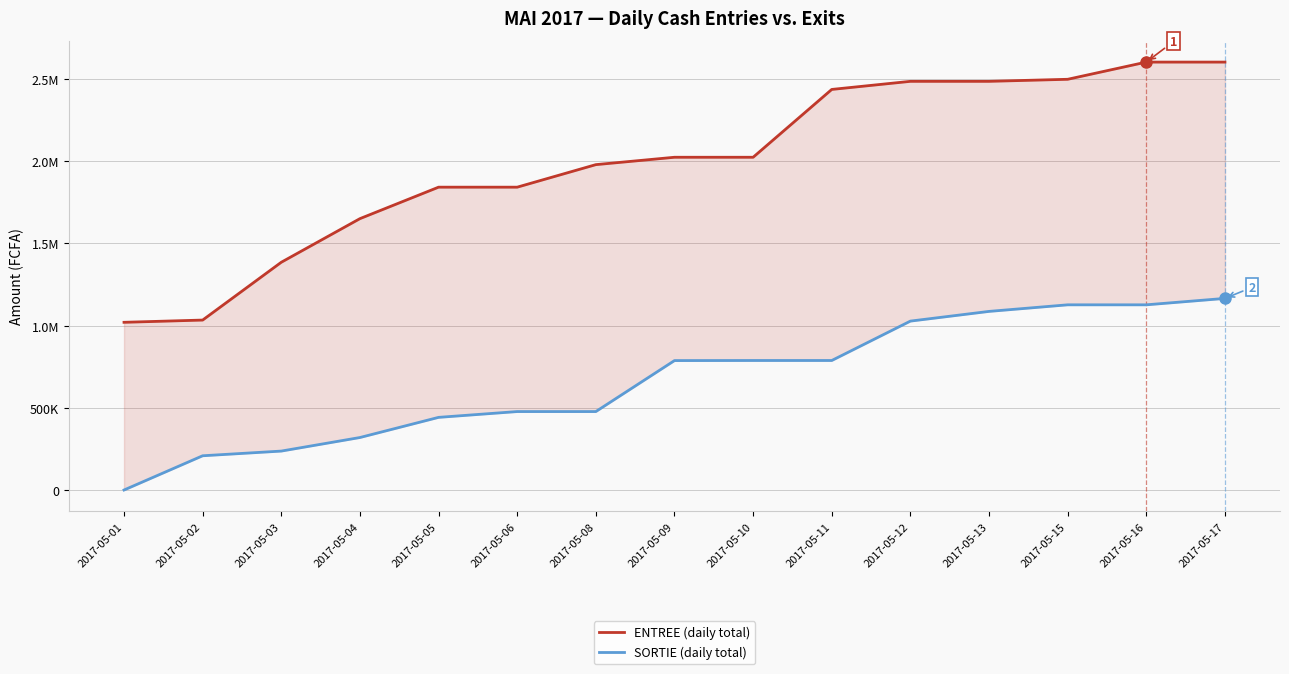

Reading left to right, list all the values displayed in this chart.

ENTREE (daily total): 2017-05-01=1019721	2017-05-02=1033362	2017-05-03=1384881	2017-05-04=1650019	2017-05-05=1841392	2017-05-06=1841392	2017-05-08=1978398	2017-05-09=2023267	2017-05-10=2023267	2017-05-11=2435663	2017-05-12=2484877	2017-05-13=2484877	2017-05-15=2497343	2017-05-16=2601949	2017-05-17=2601949
SORTIE (daily total): 2017-05-01=0	2017-05-02=208220	2017-05-03=236720	2017-05-04=319192	2017-05-05=441692	2017-05-06=477017	2017-05-08=477017	2017-05-09=787017	2017-05-10=787517	2017-05-11=787517	2017-05-12=1027034	2017-05-13=1086034	2017-05-15=1126034	2017-05-16=1126034	2017-05-17=1165074